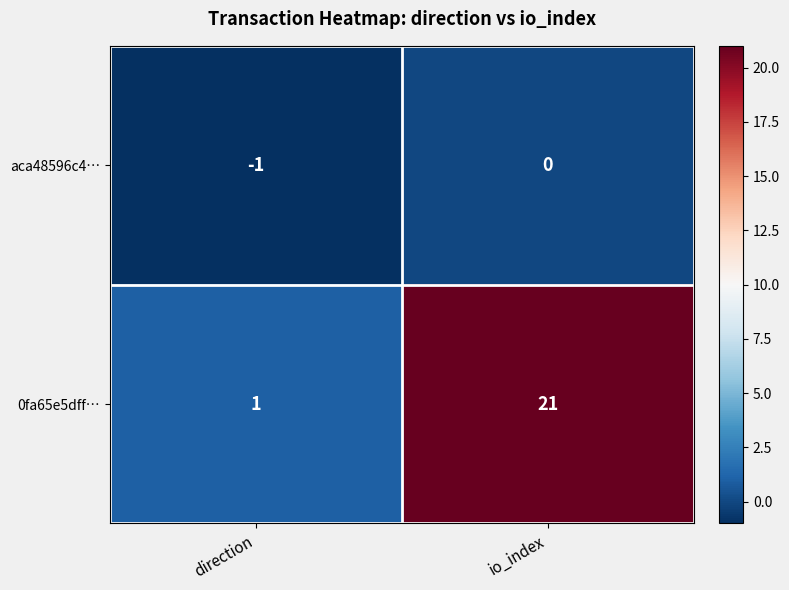

At which category does the chart reach its peak across all series?

io_index